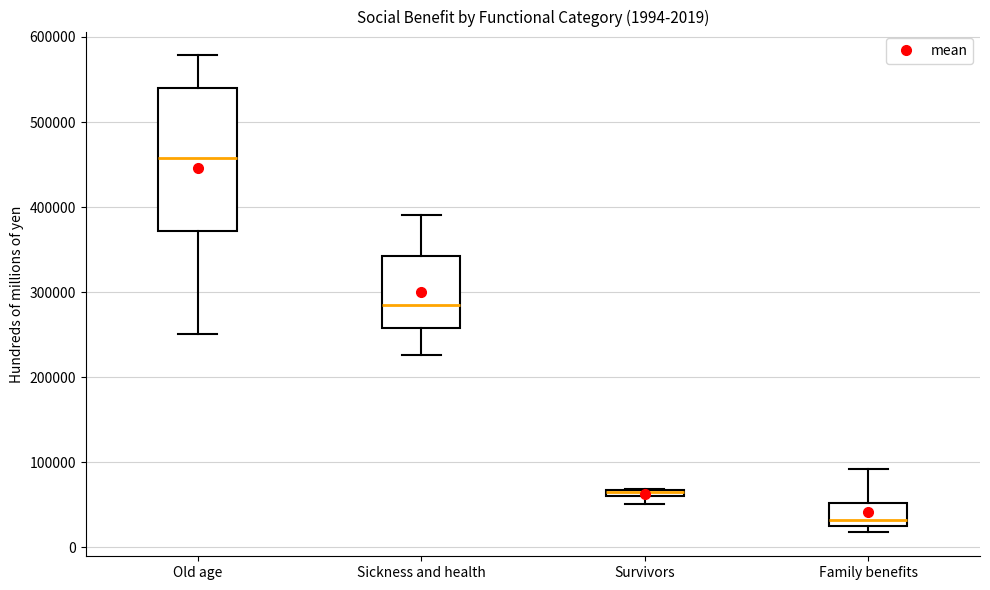

Comparing the boxes themselves (not the whiskers), which one is the tallest?

Old age